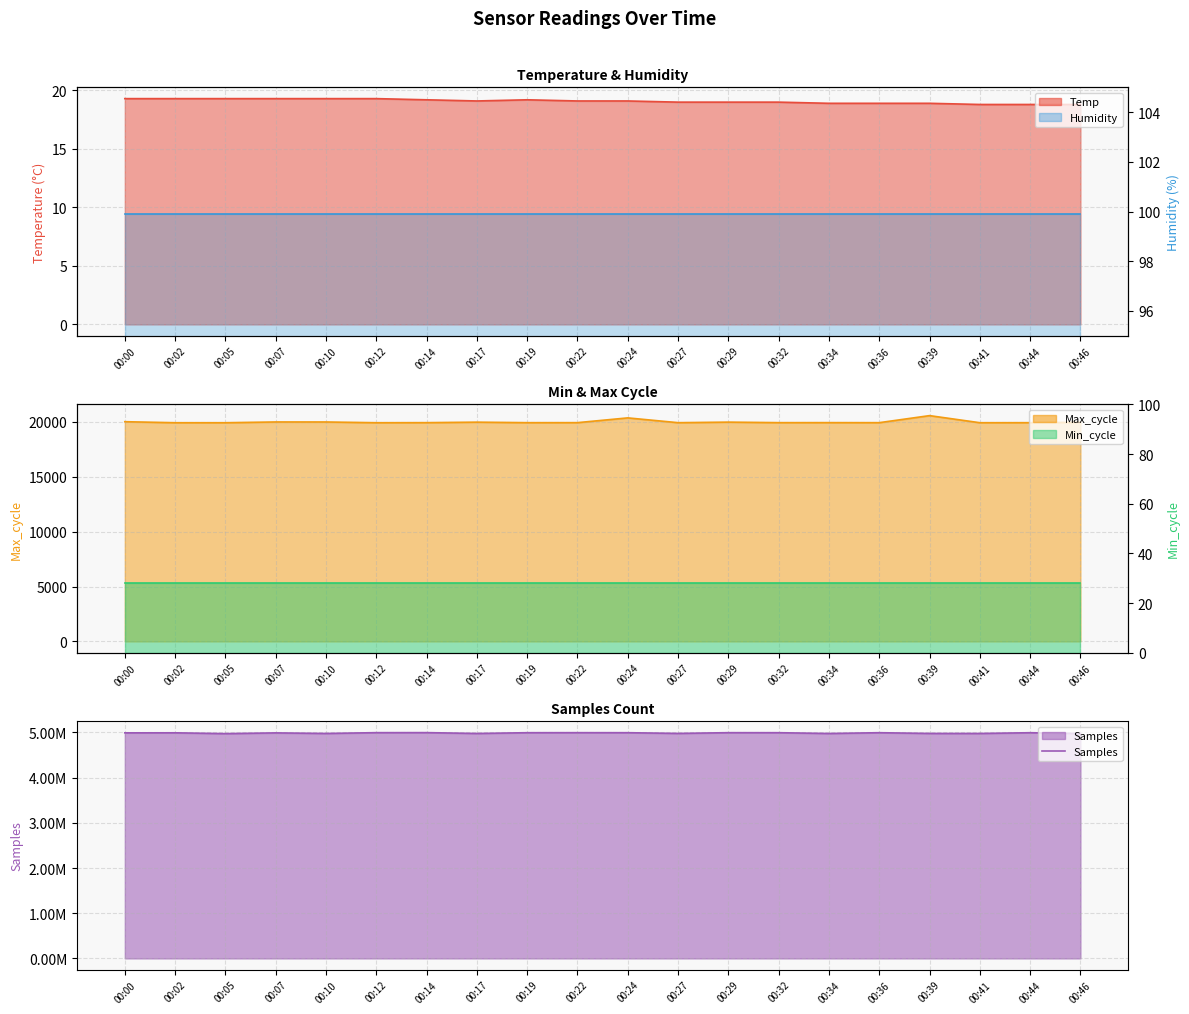

Rank the categories by value from lowest to highest.

00:05, 00:46, 00:34, 00:17, 00:41, 00:10, 00:39, 00:27, 00:07, 00:00, 00:02, 00:44, 00:19, 00:36, 00:32, 00:24, 00:29, 00:22, 00:12, 00:14